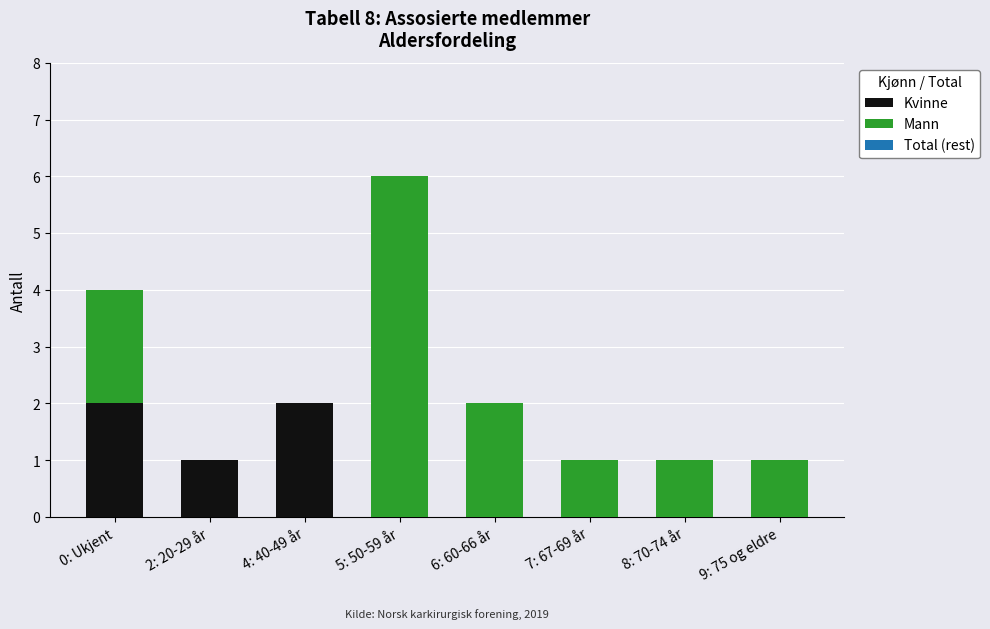

Is it true that Kvinne equals -1 at 5: 50-59 år?

False